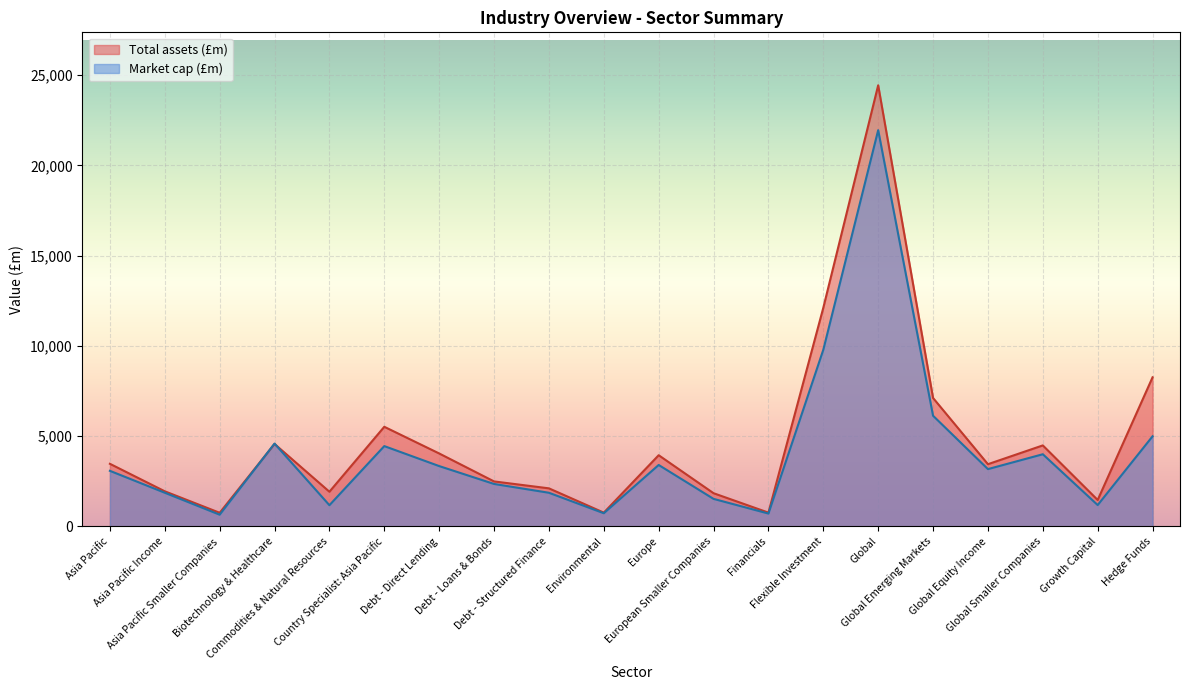

Which series changed the most between Asia Pacific Income and Debt - Direct Lending?

Total assets (£m)